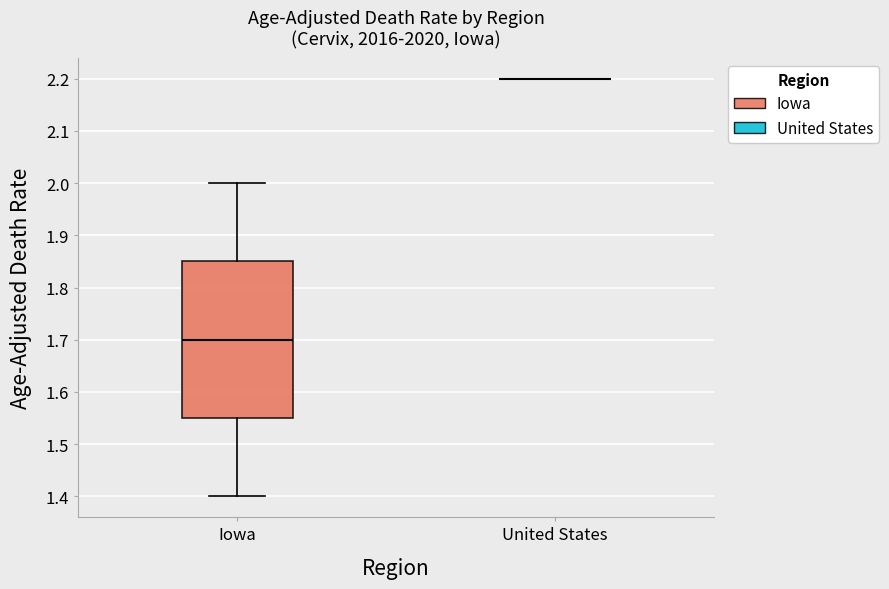

Reading left to right, read every box against the y-axis: the position of its median line, the range the box covers, and the ends of its whiskers. The values are not printed on the chart, so give them approximately, as read against the axis.

Iowa: median 1.70, box 1.55 to 1.85, whiskers 1.40 to 2.00
United States: box collapsed to a line at 2.20, whiskers 2.20 to 2.20